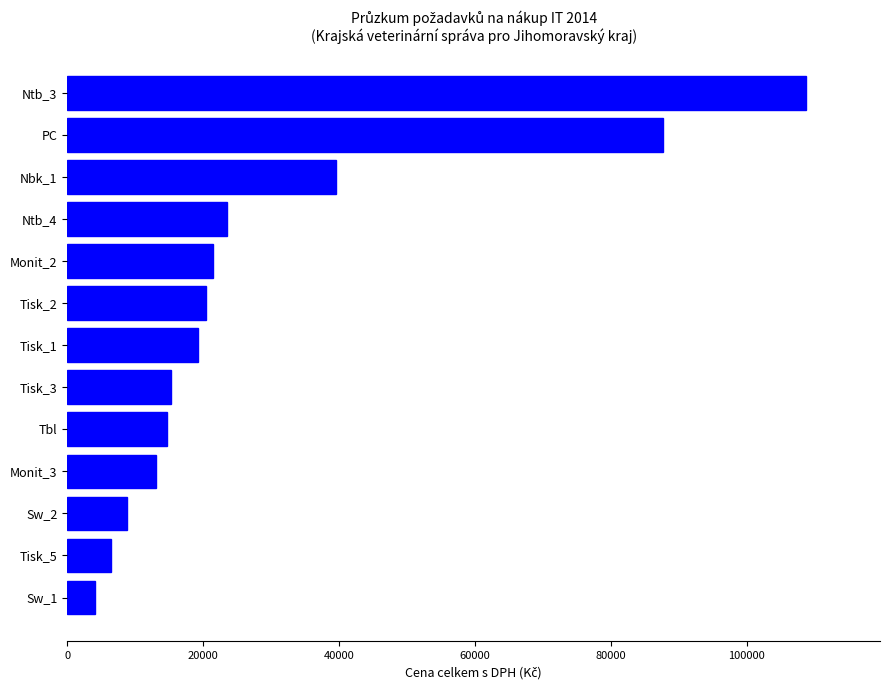

Reading top to bottom, list all the values displayed in this chart.

Ntb_3=108756	PC=87665	Nbk_1=39516	Ntb_4=23487	Monit_2=21496	Tisk_2=20368	Tisk_1=19240	Tisk_3=15276	Tbl=14746	Monit_3=13051	Sw_2=8842	Tisk_5=6478	Sw_1=4098